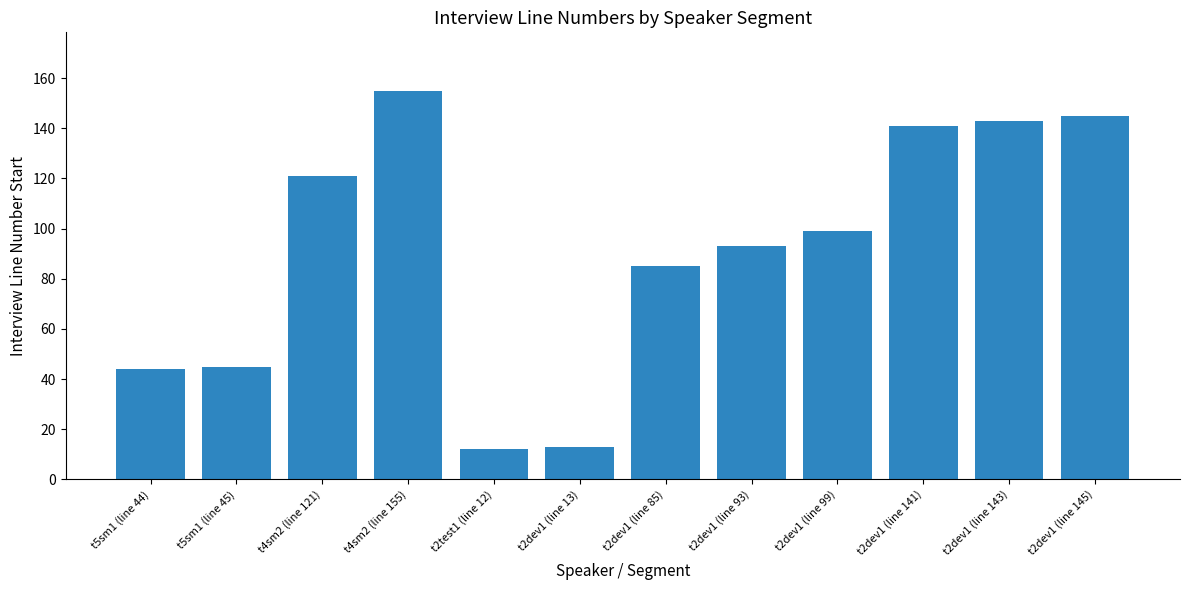

Where is the data nearest to the value 83?

t2dev1 (line 85)